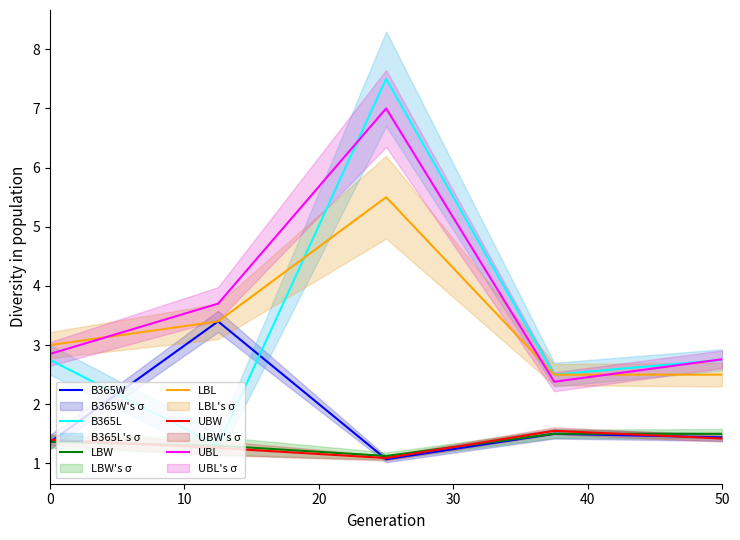

At how many categories does at least one series exceed 5?

1